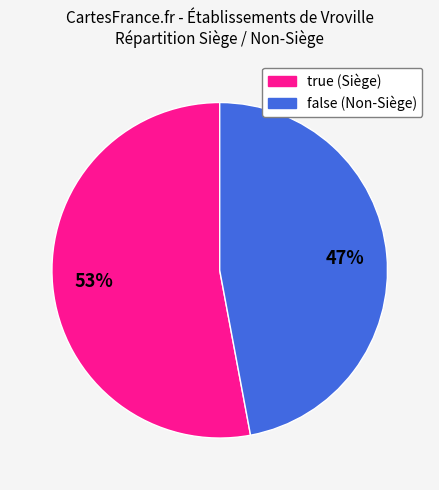

What is the majority slice?

true